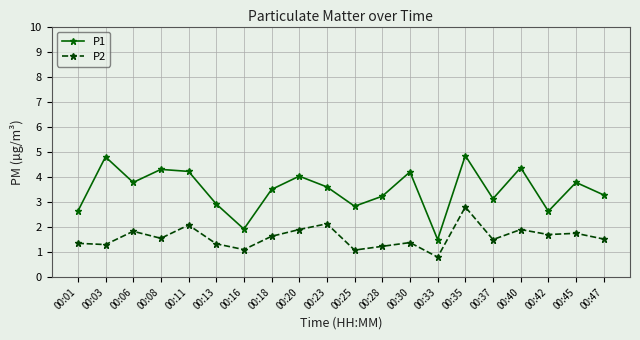

What is the smallest value displayed?

0.8